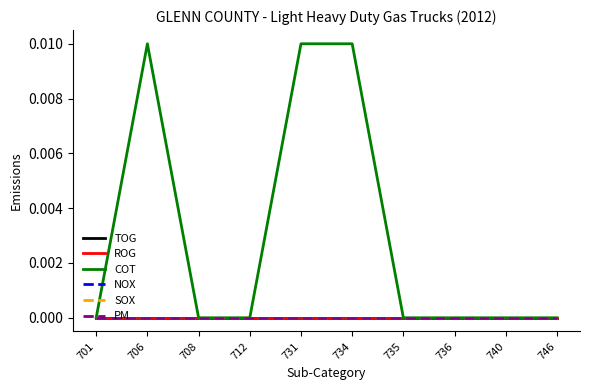

Is this an area chart (filled region under the line)?

No